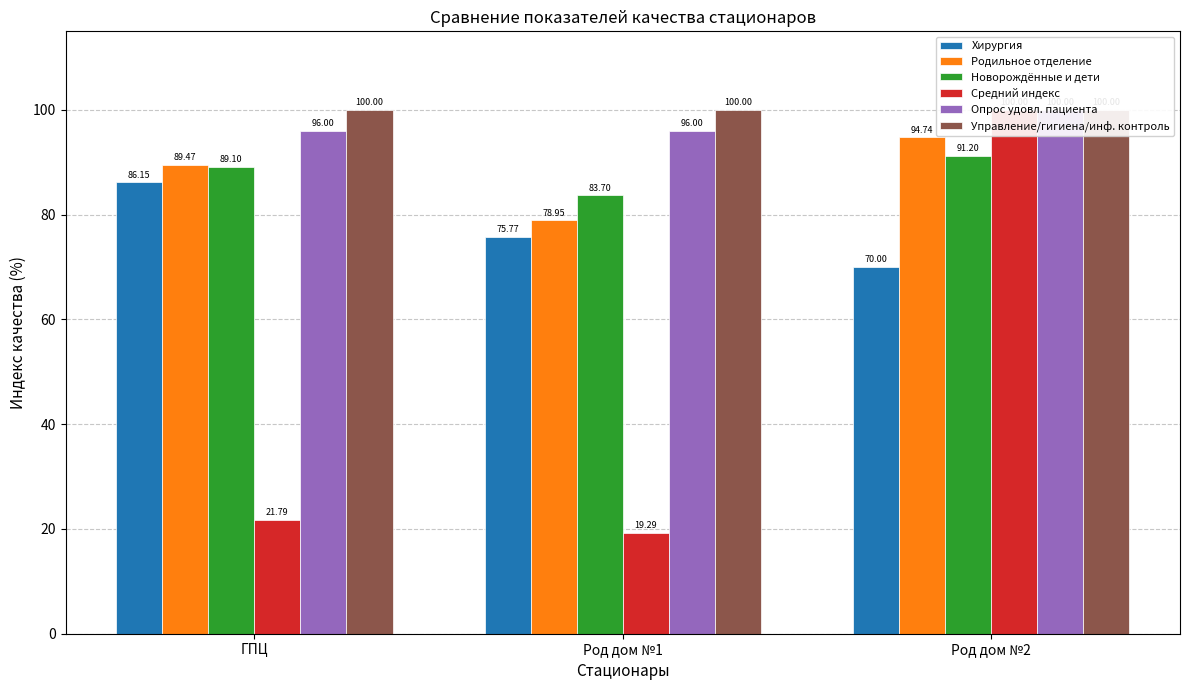

What position from the right is ГПЦ?

3